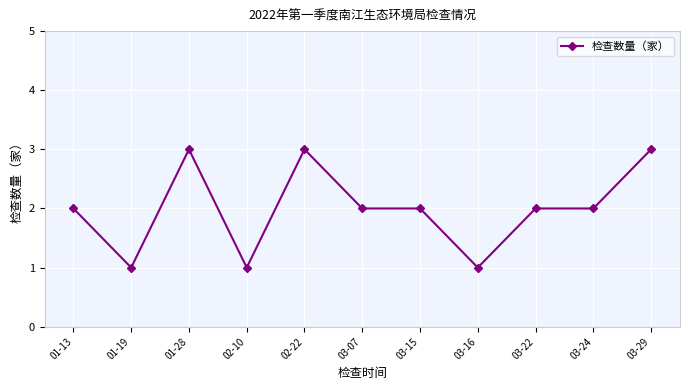

What is the average value?

2